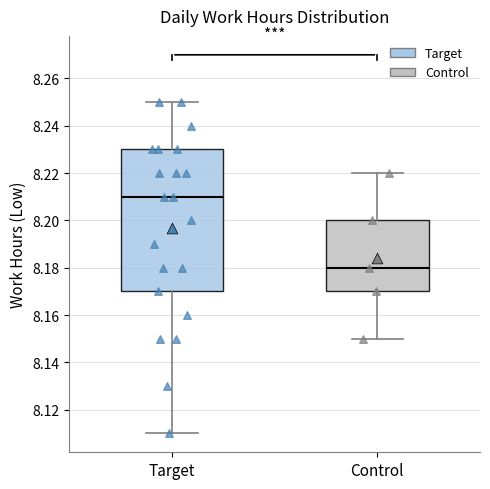

Comparing the boxes themselves (not the whiskers), which one is the tallest?

Target